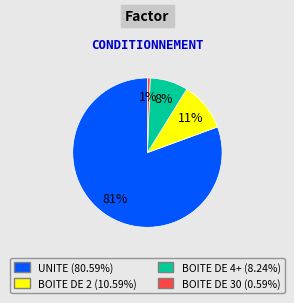

Is there any slice that represents more than half of the pie?

Yes